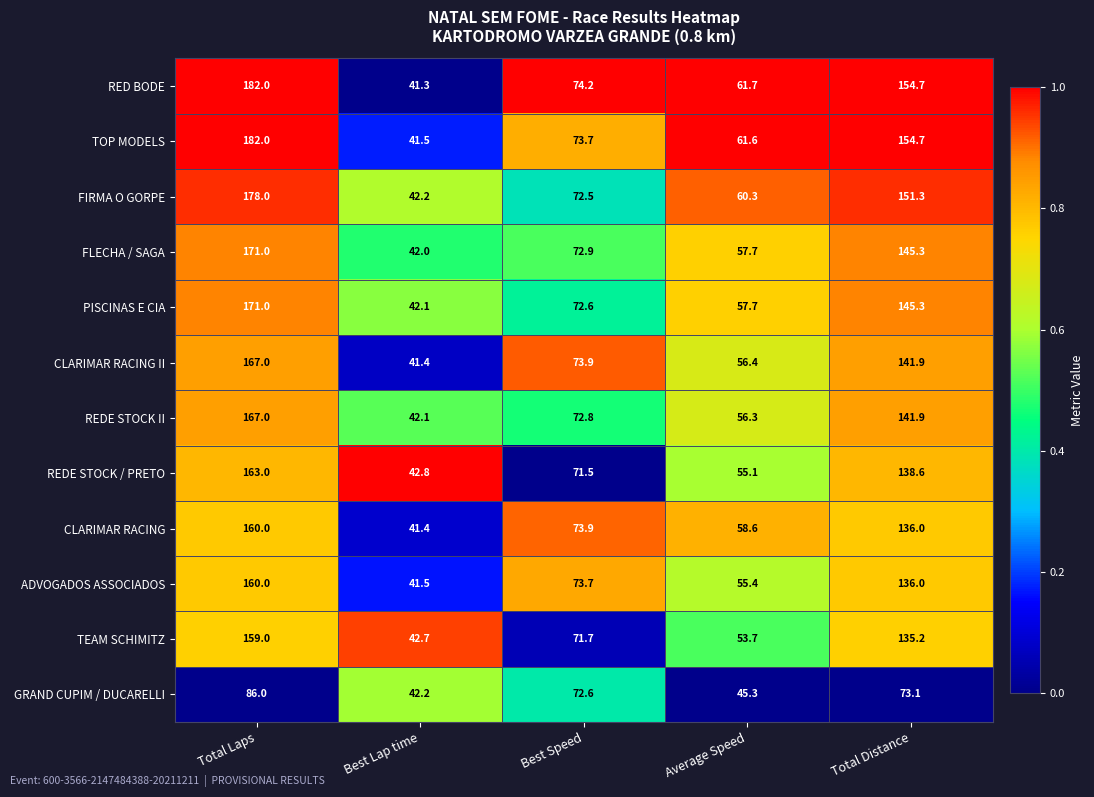

Is it true that CLARIMAR RACING equals 34.5 at Best Speed?

False